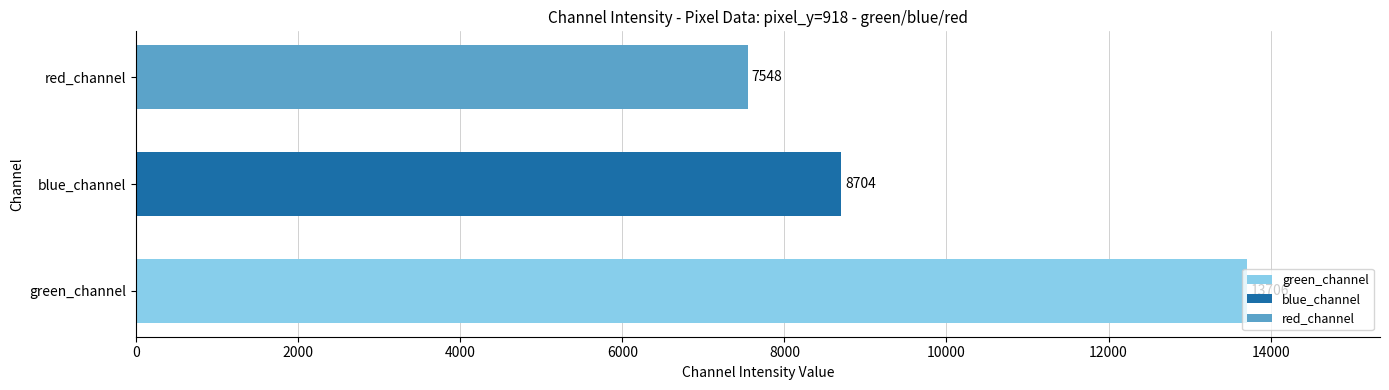

Which category has the lowest value across all series?

red_channel